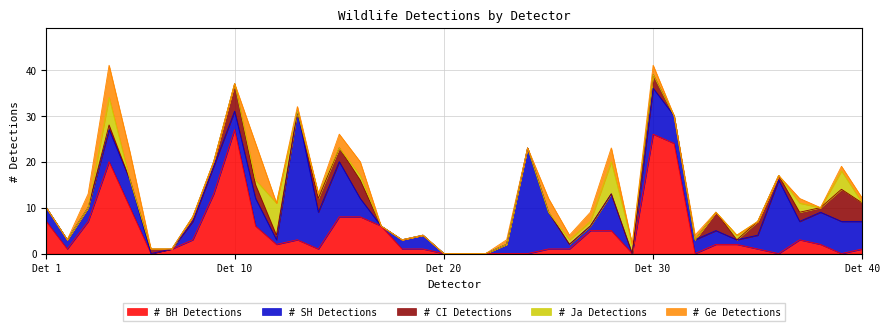

What is the difference between the # SH Detections values at 31 and 6?

6